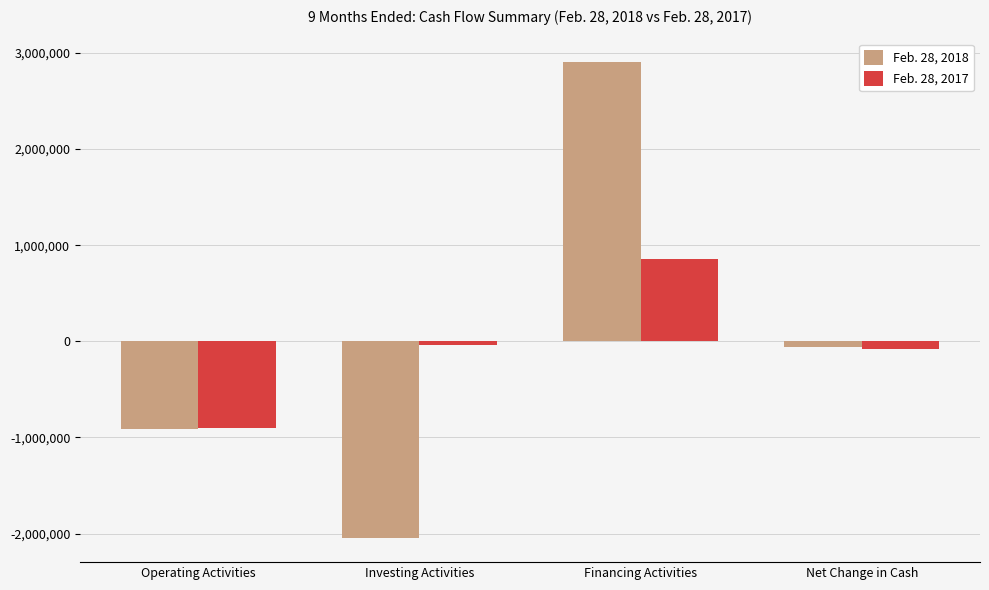

List the series in order of their overall mean, lowest first.

Feb. 28, 2017, Feb. 28, 2018